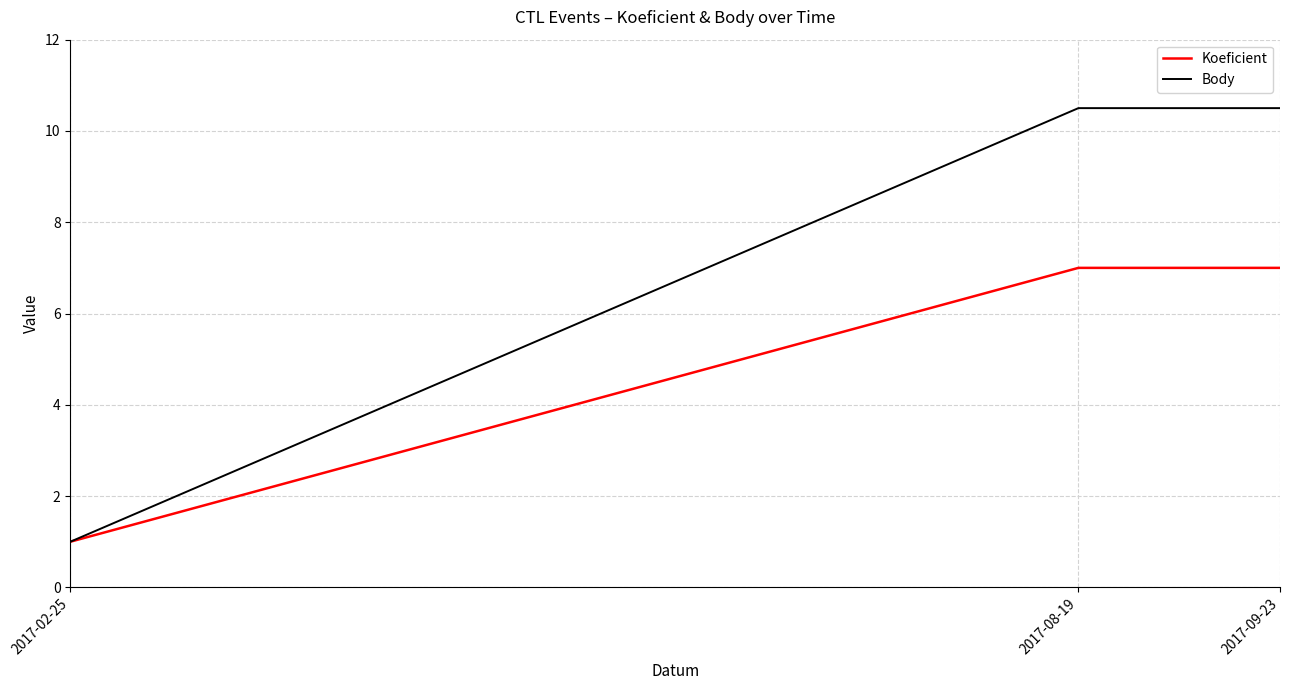

Is it true that Koeficient equals 11.8 at 2017-09-23?

False